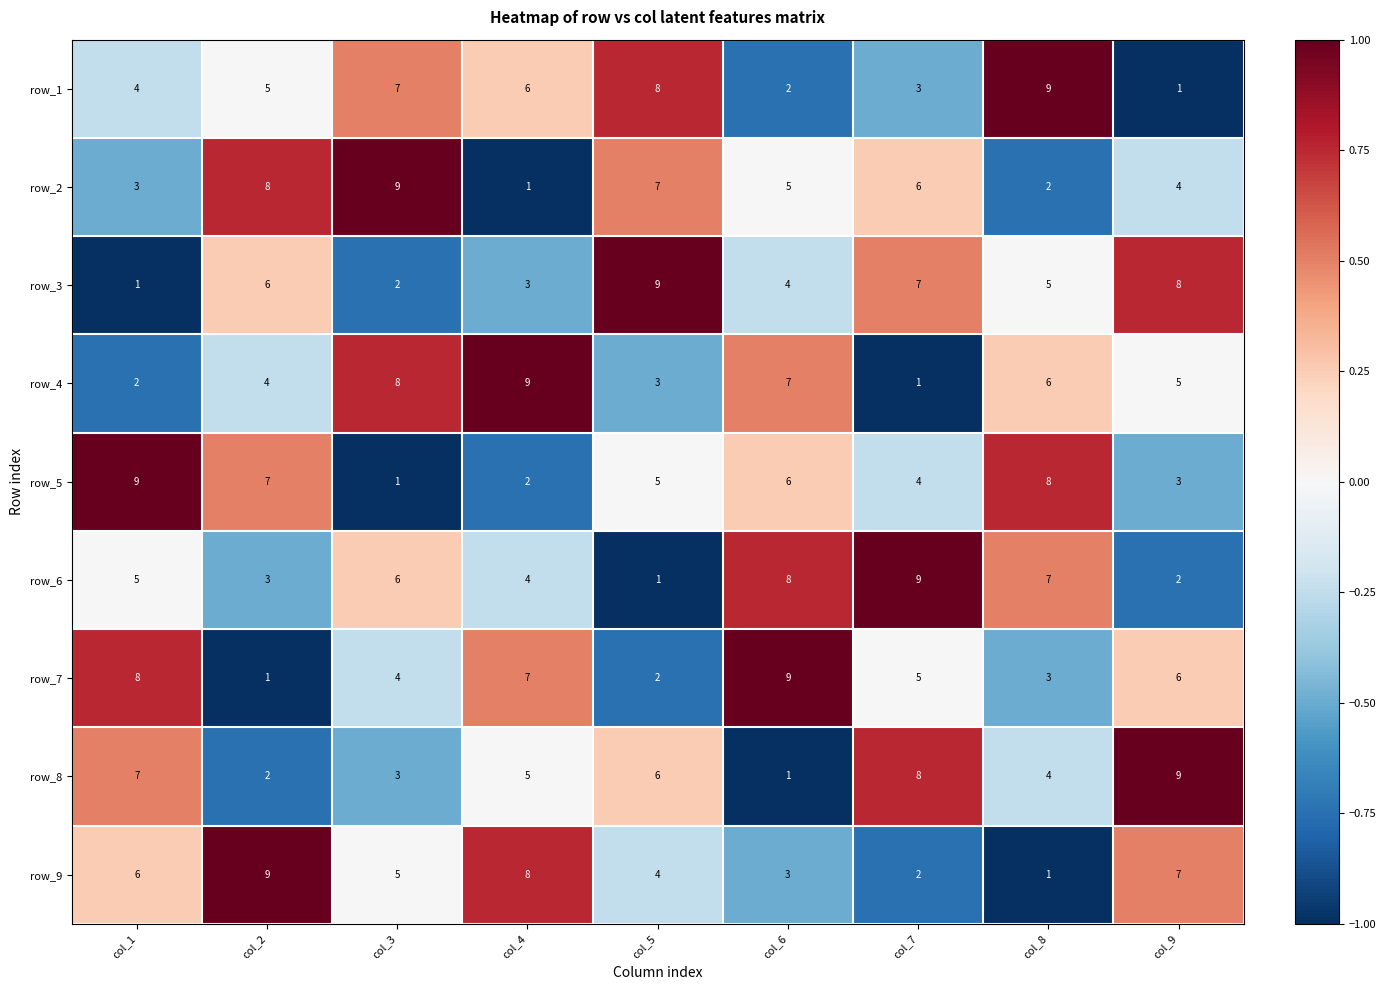

Where is row_9 nearest to the value 5?

col_3